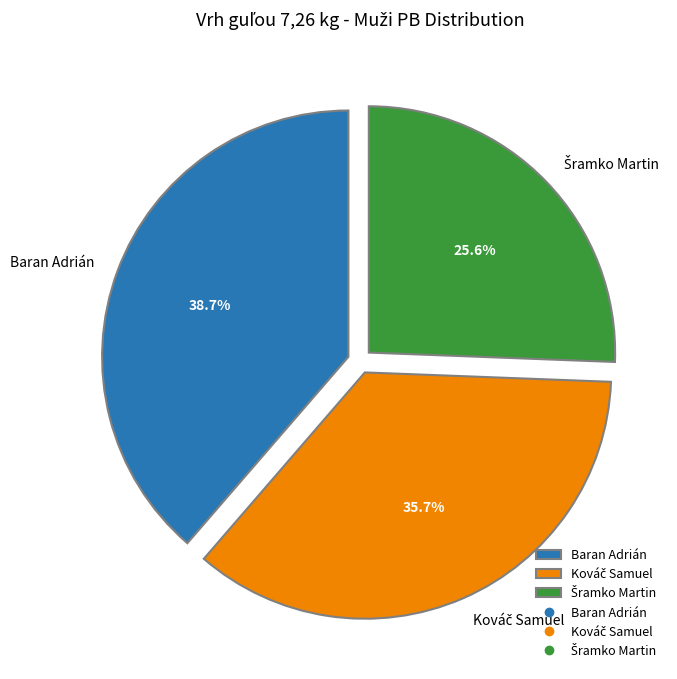

How many segments does this pie chart have?

3